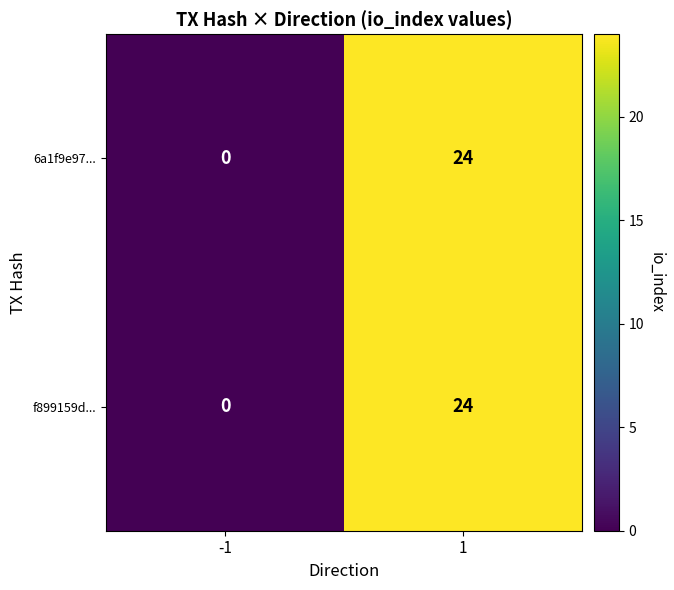

What is the sum of the 6a1f9e97... values at 1 and -1?

24